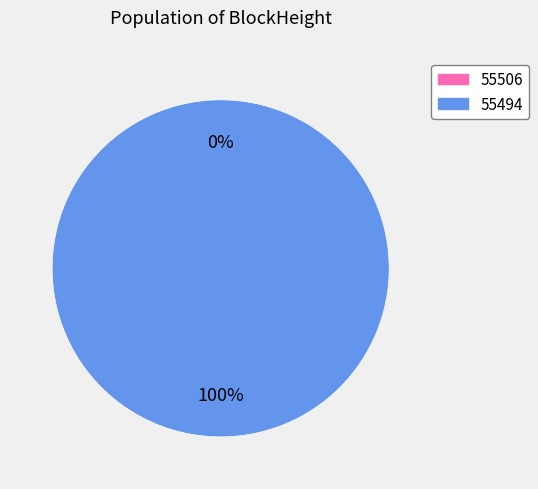

Rank the categories by value from highest to lowest.

55494, 55506